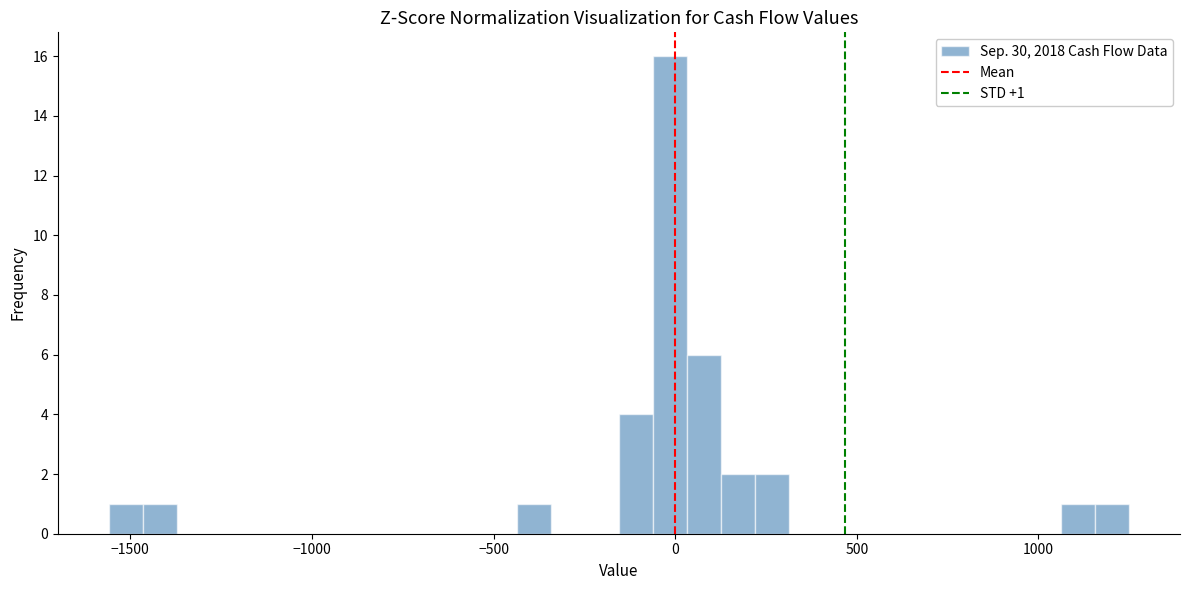

Read against the x-axis, roughly where is the centre of the tallest bar?

0